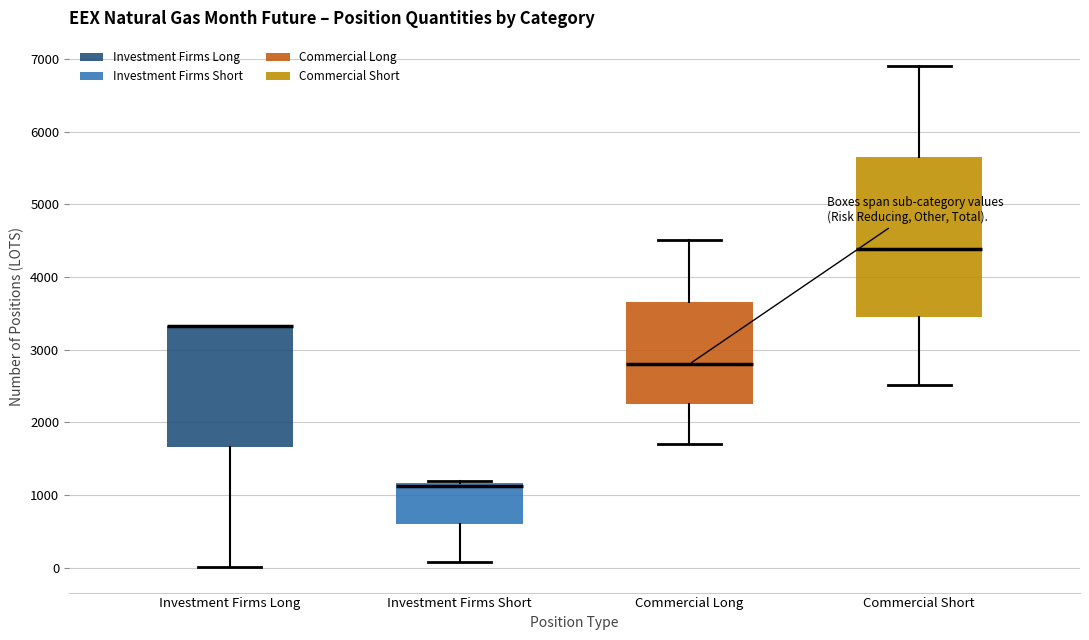

Where is the upper edge of the box for Commercial Long on the y-axis? The values are not printed on the chart, so give them approximately, as read against the axis.

3700